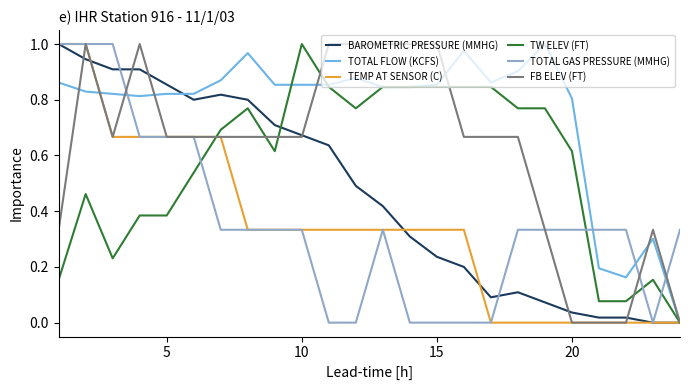

True or false: TOTAL FLOW (KCFS) and FB ELEV (FT) cross at least once.

True